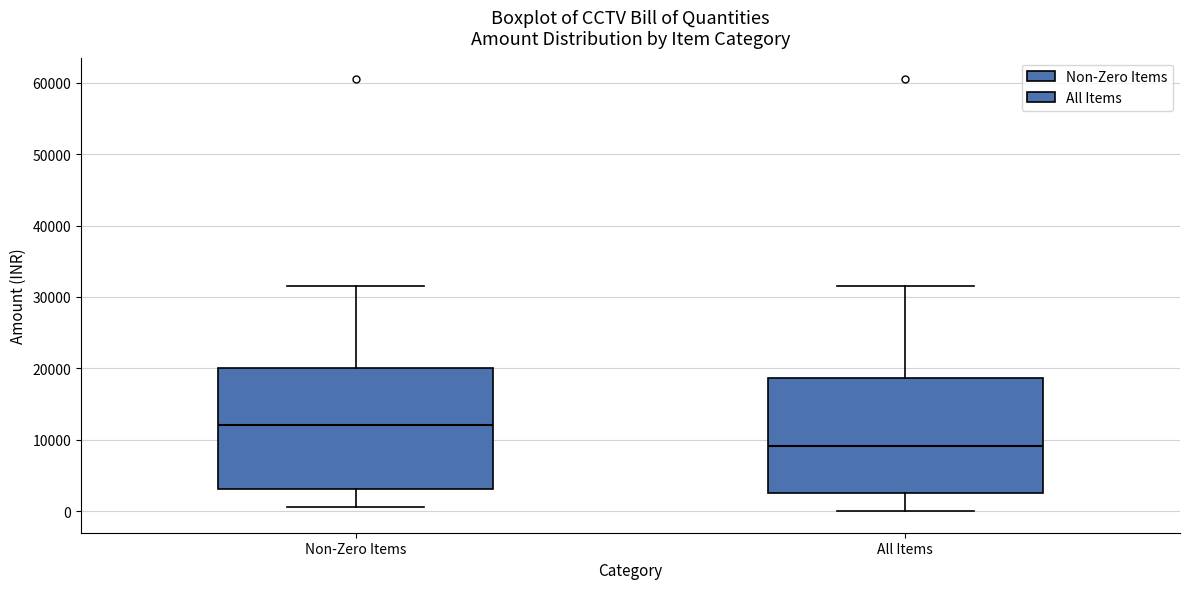

Reading left to right, read every box against the y-axis: the position of its median line, the range the box covers, and the ends of its whiskers. The values are not printed on the chart, so give them approximately, as read against the axis.

Non-Zero Items: median 12000, box 3000 to 20000, whiskers 1000 to 32000
All Items: median 9000, box 2000 to 19000, whiskers 0 to 32000